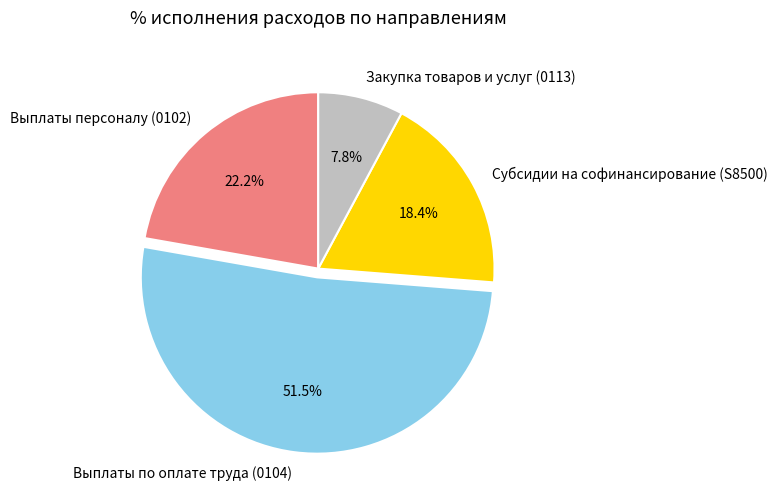

Which slice is the largest?

Выплаты по оплате труда (0104)